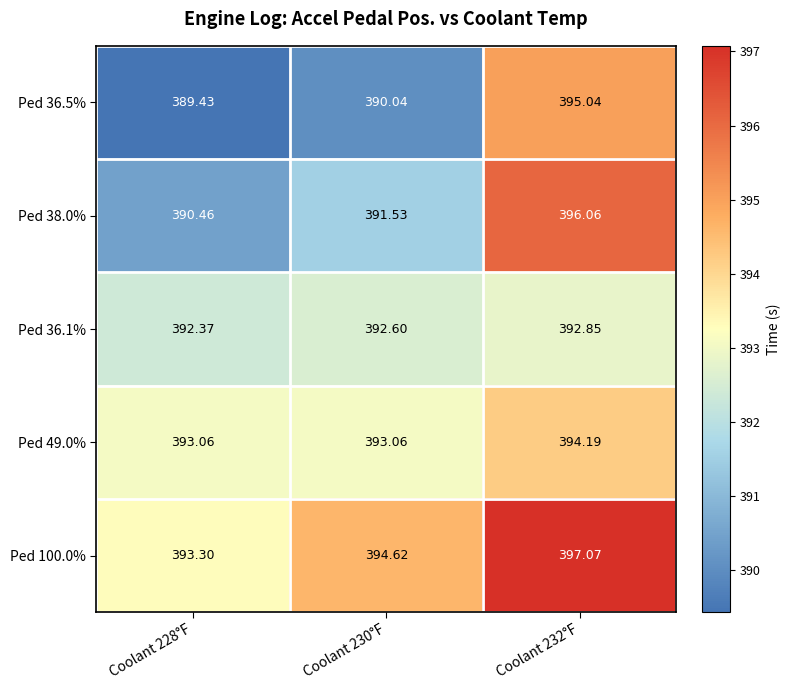

Is the value of Ped 38.0% at Coolant 232°F greater than the value of Ped 100.0% at Coolant 228°F?

Yes